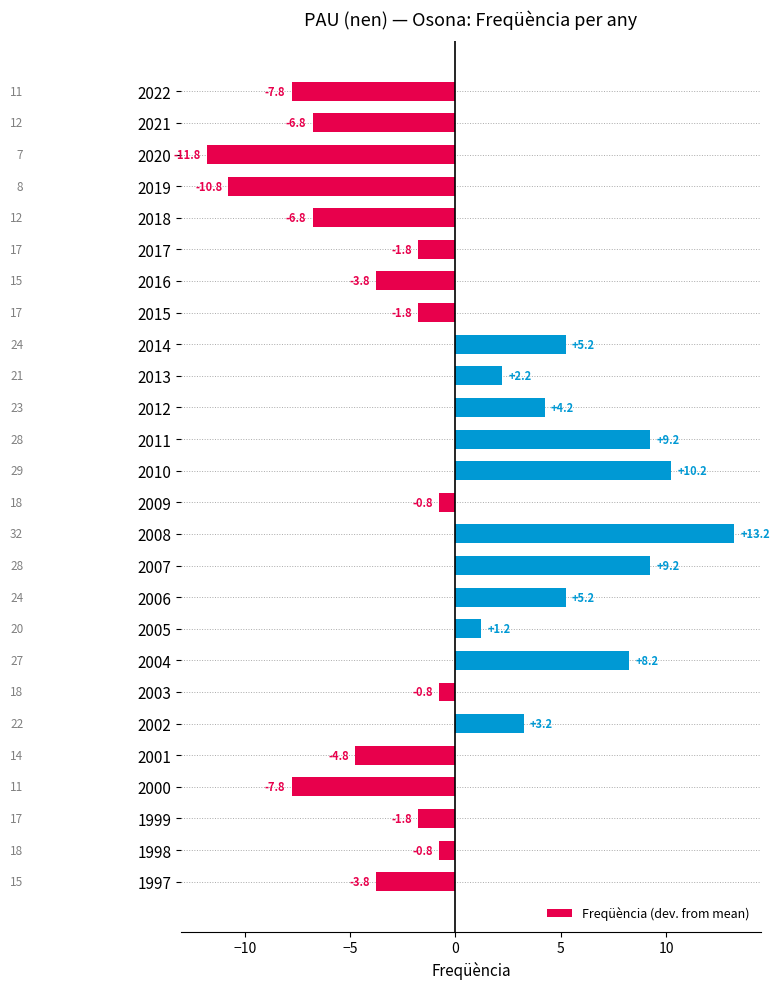

What is the value of the 22nd bar from the top?

-4.8